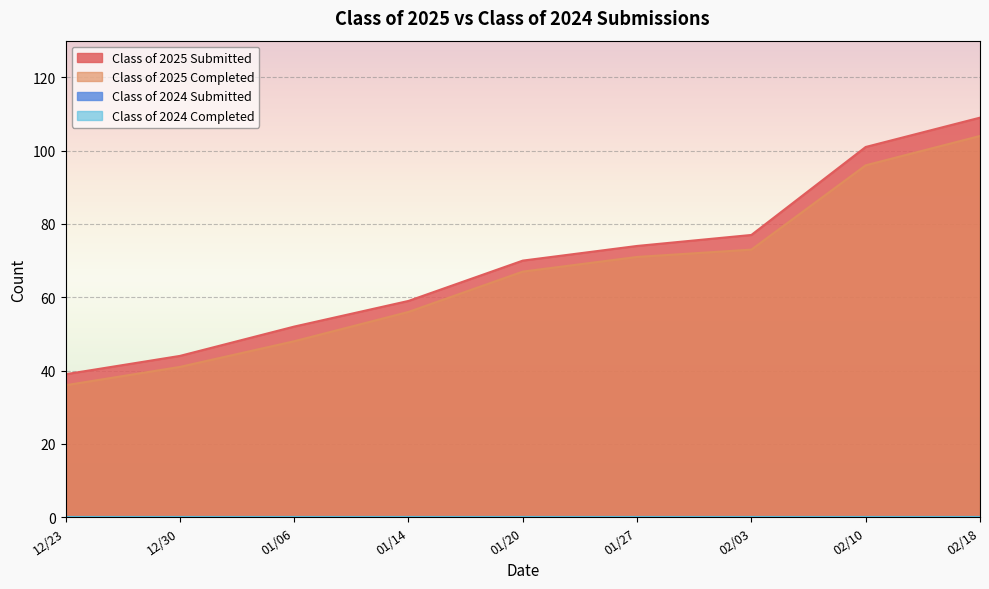

At which label does Class of 2024 Submitted reach its peak?

02/18